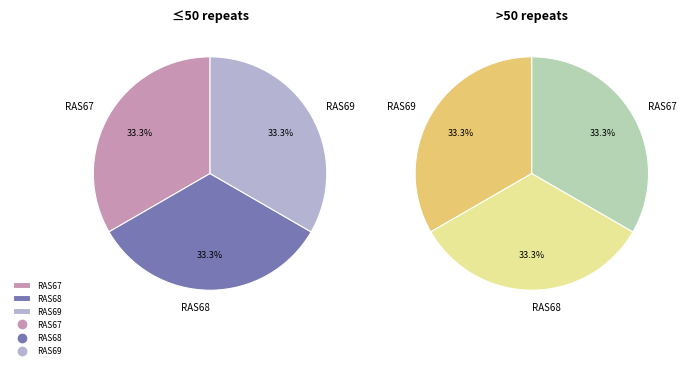

How many slices are in this pie chart?

3